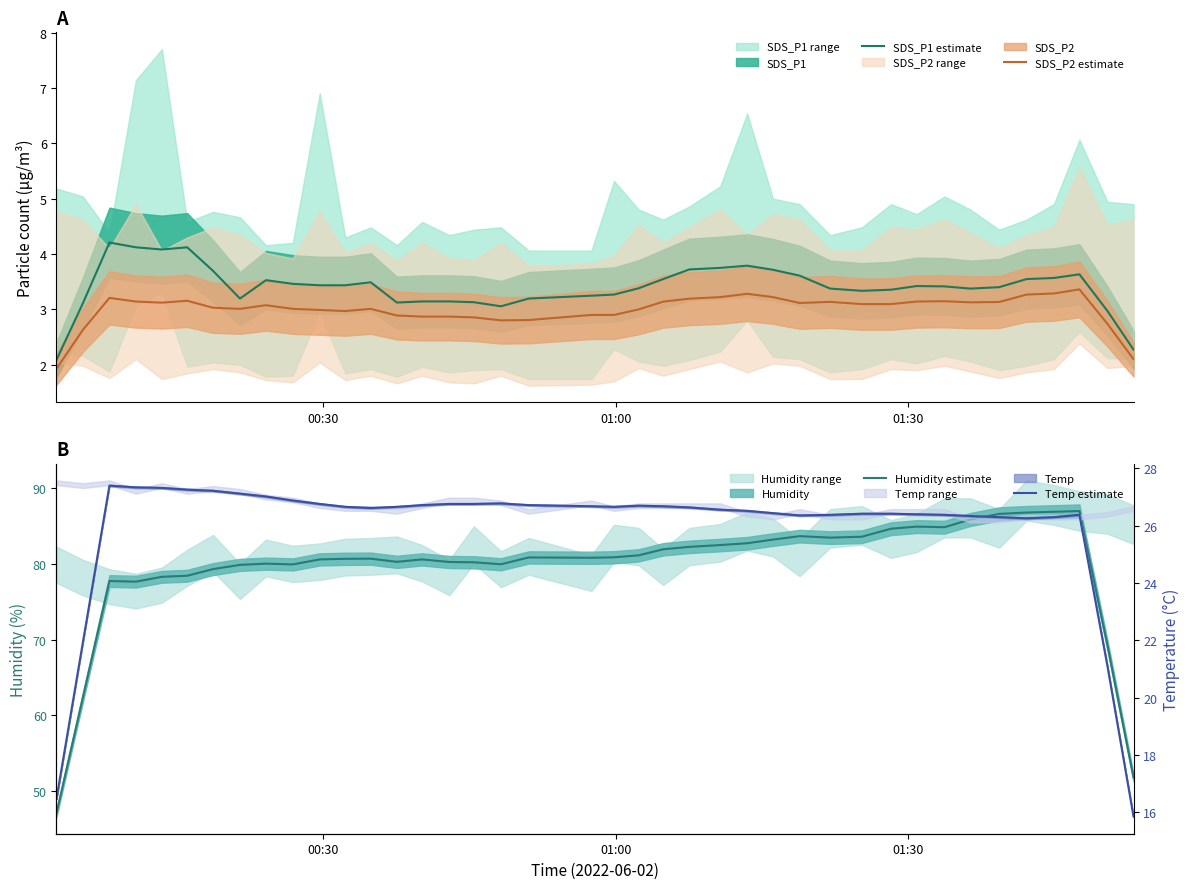

True or false: SDS_P2 estimate and SDS_P1 estimate cross at least once.

False